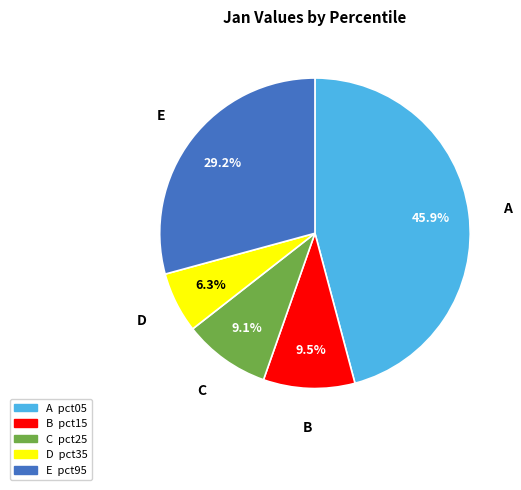

Is there a majority slice in this chart?

No